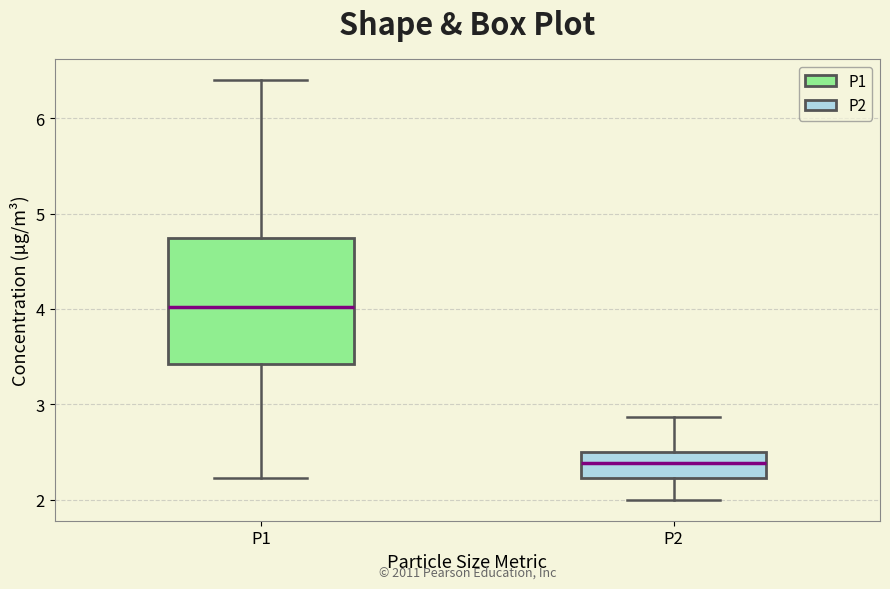

Reading left to right, read every box against the y-axis: the position of its median line, the range the box covers, and the ends of its whiskers. The values are not printed on the chart, so give them approximately, as read against the axis.

P1: median 4.0, box 3.4 to 4.7, whiskers 2.2 to 6.4
P2: median 2.4, box 2.2 to 2.5, whiskers 2.0 to 2.9